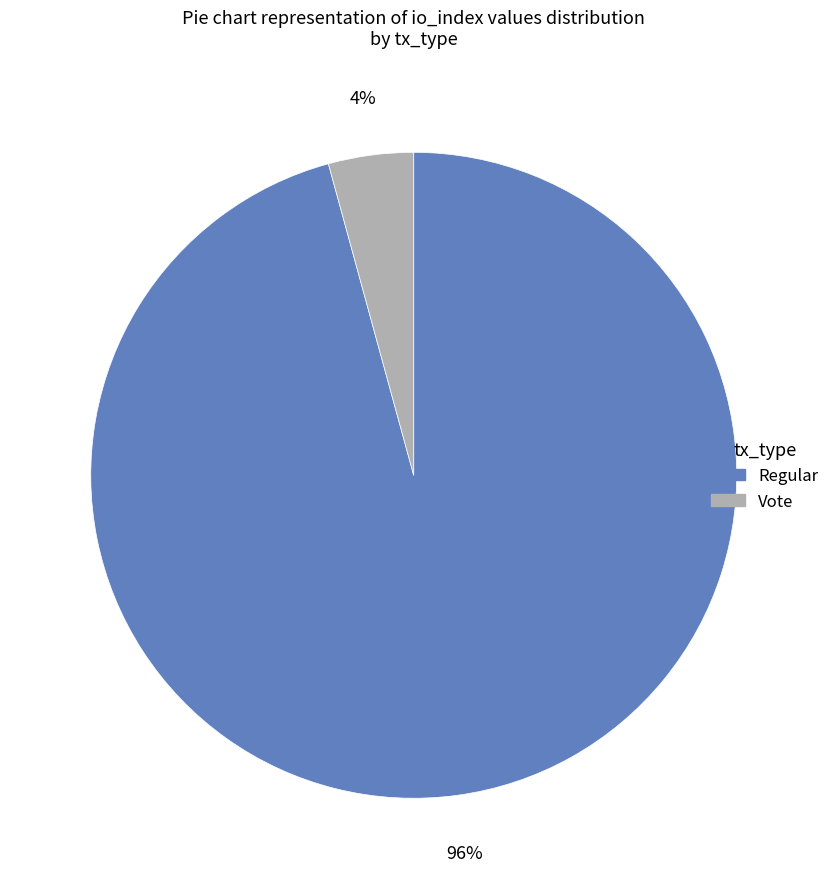

To the nearest percent, what is the average slice percentage?

50%